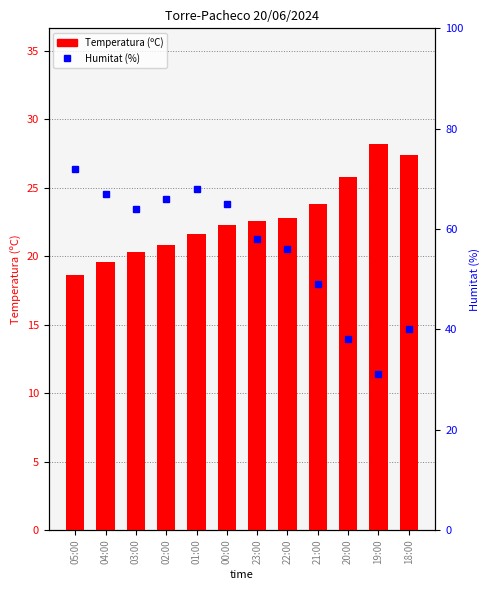

Is it true that Humitat (%) equals 64.0 at 03:00?

True